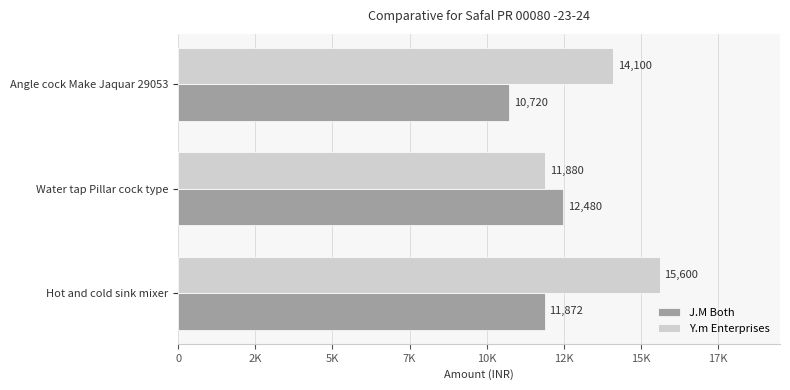

Rank the series by their average value, from lowest to highest.

J.M Both, Y.m Enterprises